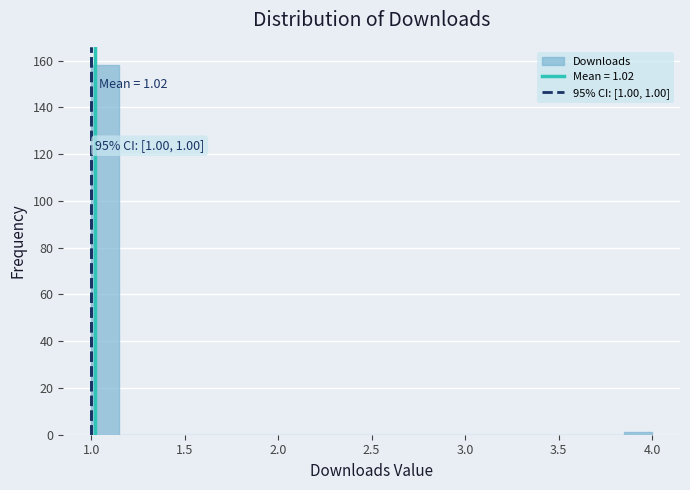

Read against the x-axis, roughly where is the centre of the tallest bar?

1.10